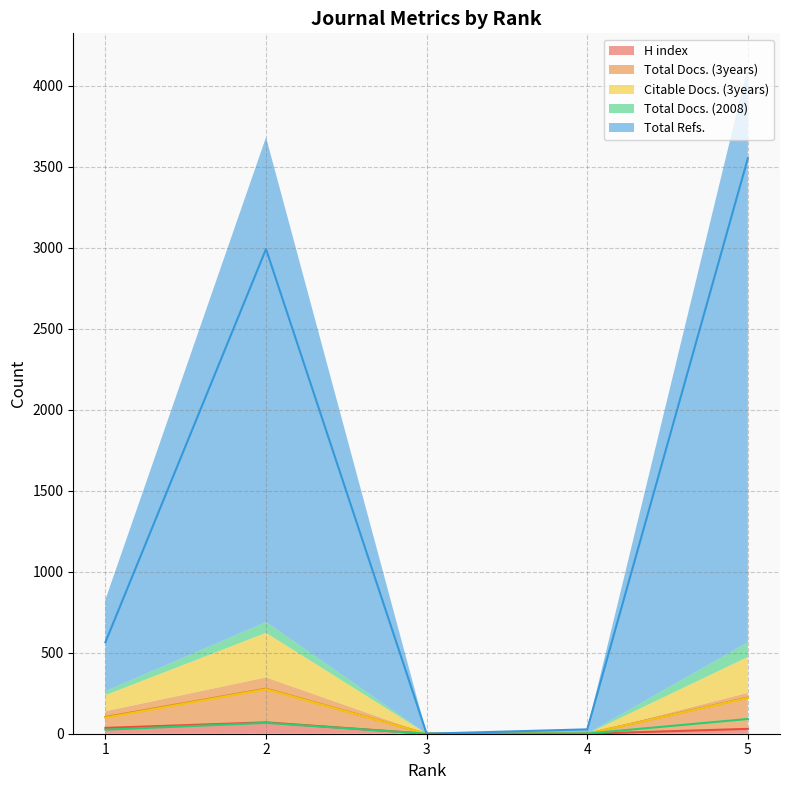

Is the value of Citable Docs. (3years) at 2 greater than the value of Total Refs. at 5?

No